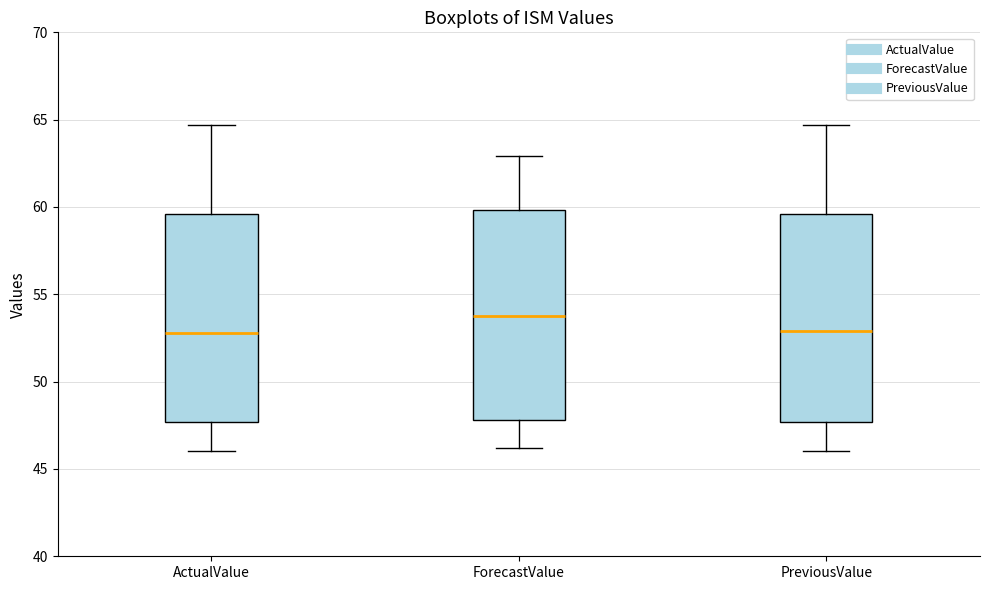

Reading left to right, transcribe this box plot: for each box, give where its median line is, the range the box spans, and where its two whiskers end, as read against the y-axis. The values are not printed on the chart, so give them approximately, as read against the axis.

ActualValue: median 53.0, box 47.5 to 59.5, whiskers 46.0 to 64.5
ForecastValue: median 54.0, box 48.0 to 60.0, whiskers 46.0 to 63.0
PreviousValue: median 53.0, box 47.5 to 59.5, whiskers 46.0 to 64.5